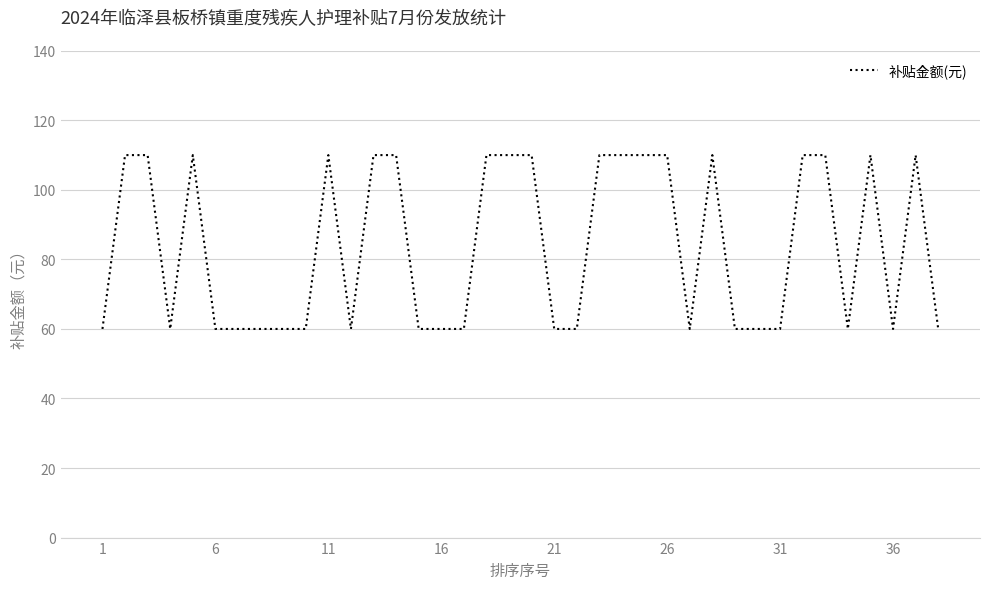

Does the chart have visible grid lines?

Yes